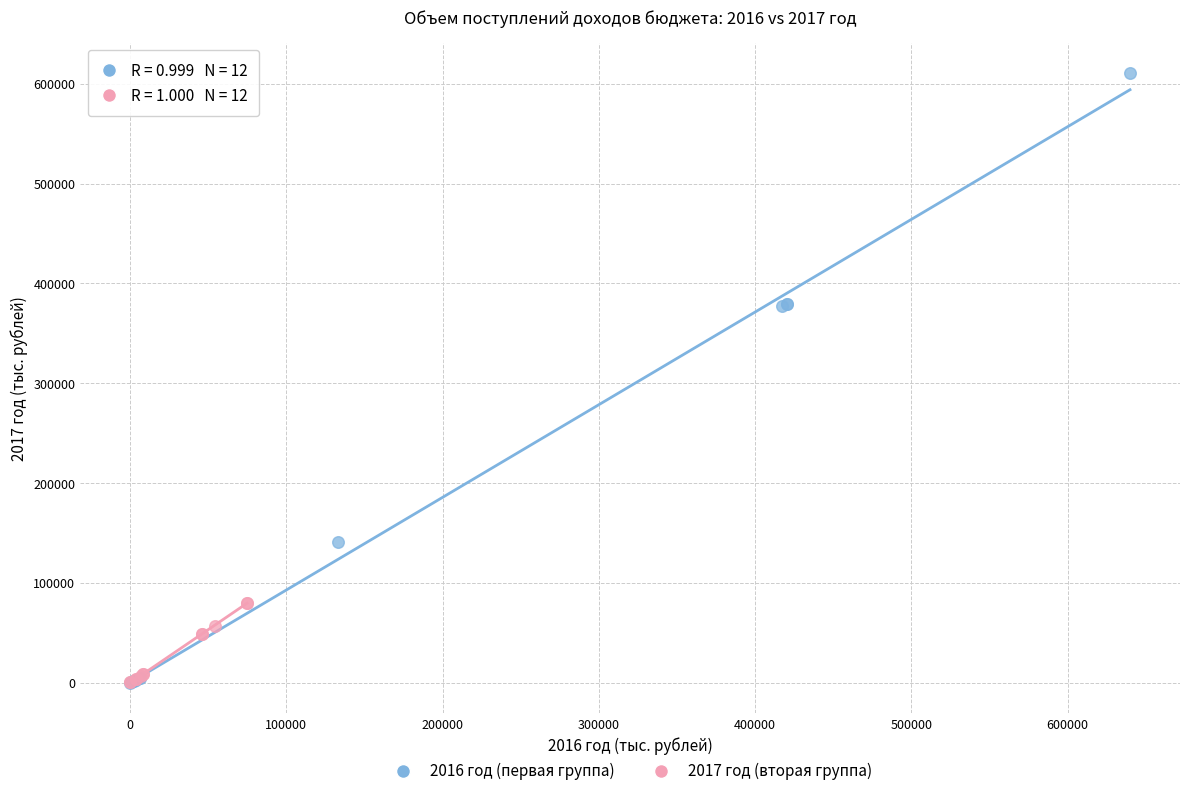

Which series contains the highest Y value?

2016 год (первая группа)